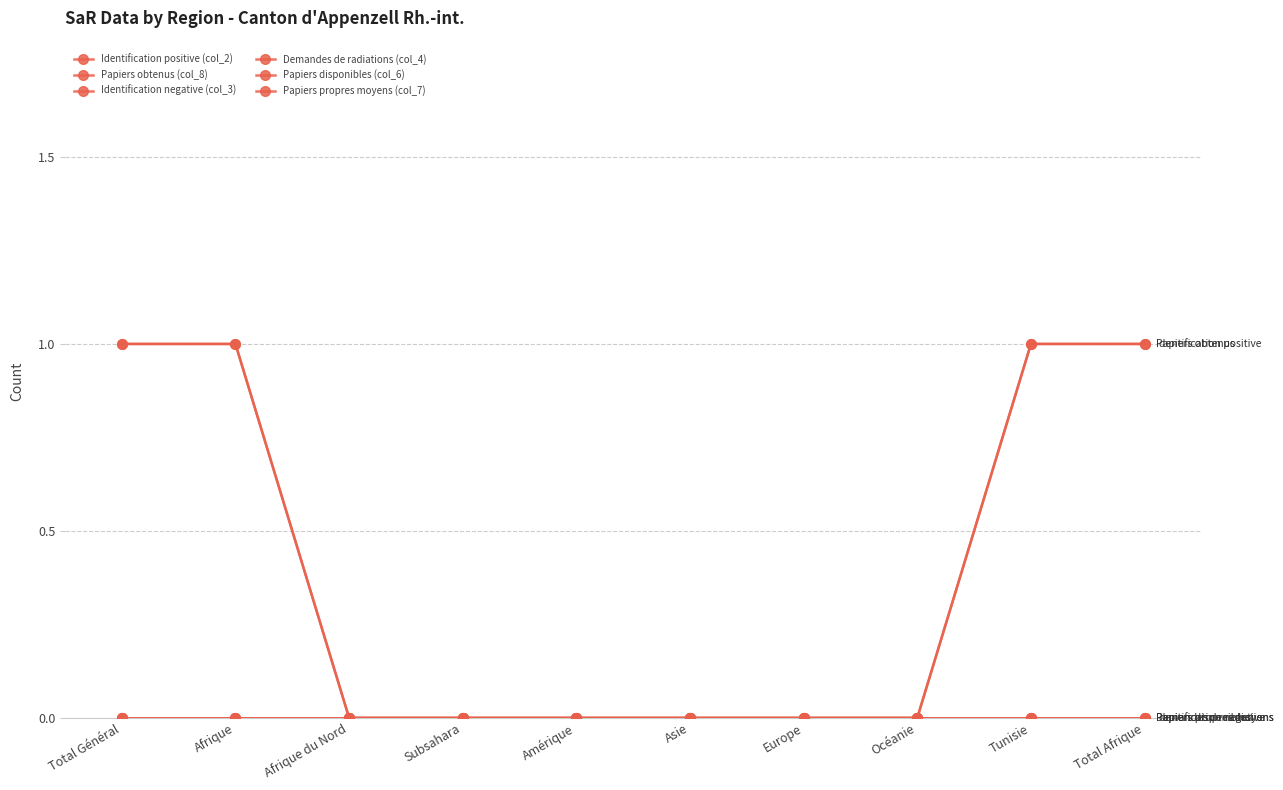

What is the sum of all Papiers obtenus (col_8) values?

4